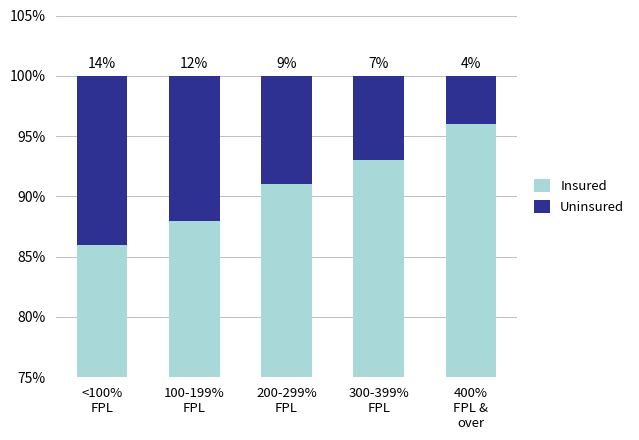

What is the difference between the second highest and minimum values in the Insured series?

7